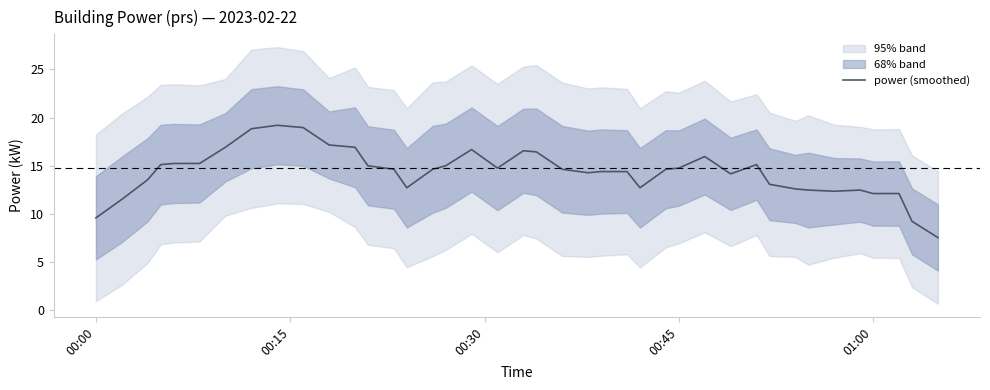

What is the minimum value for power (smoothed)?

7.6